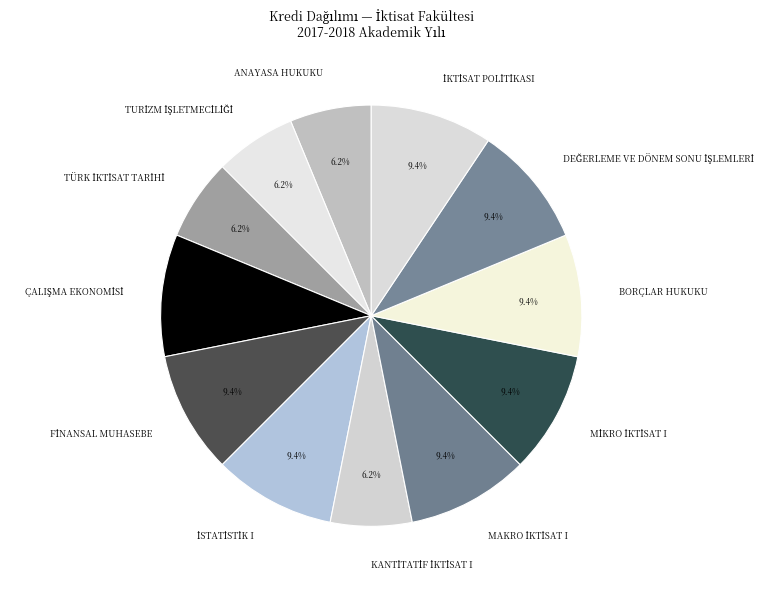

Is there any slice that represents more than half of the pie?

No